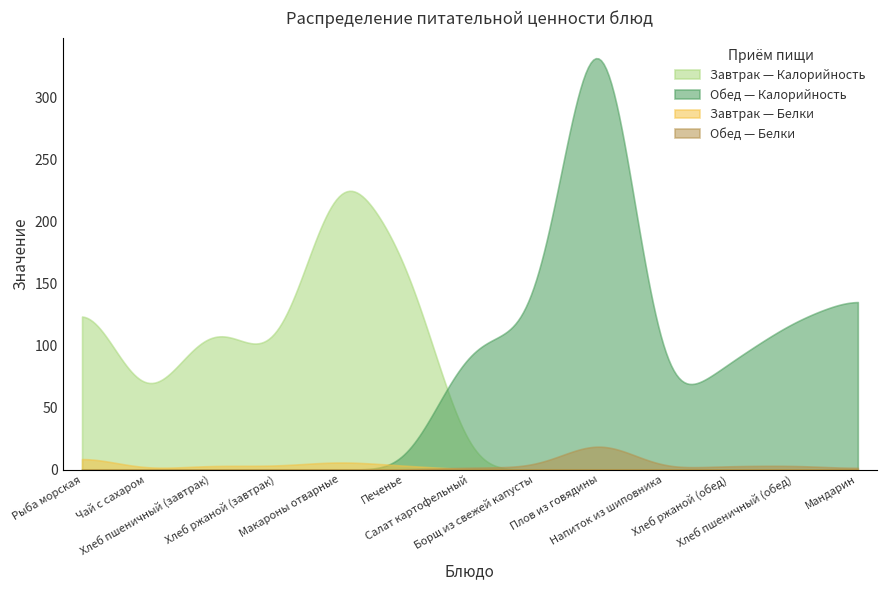

True or false: Завтрак — Белки and Завтрак — Калорийность intersect in this chart.

False